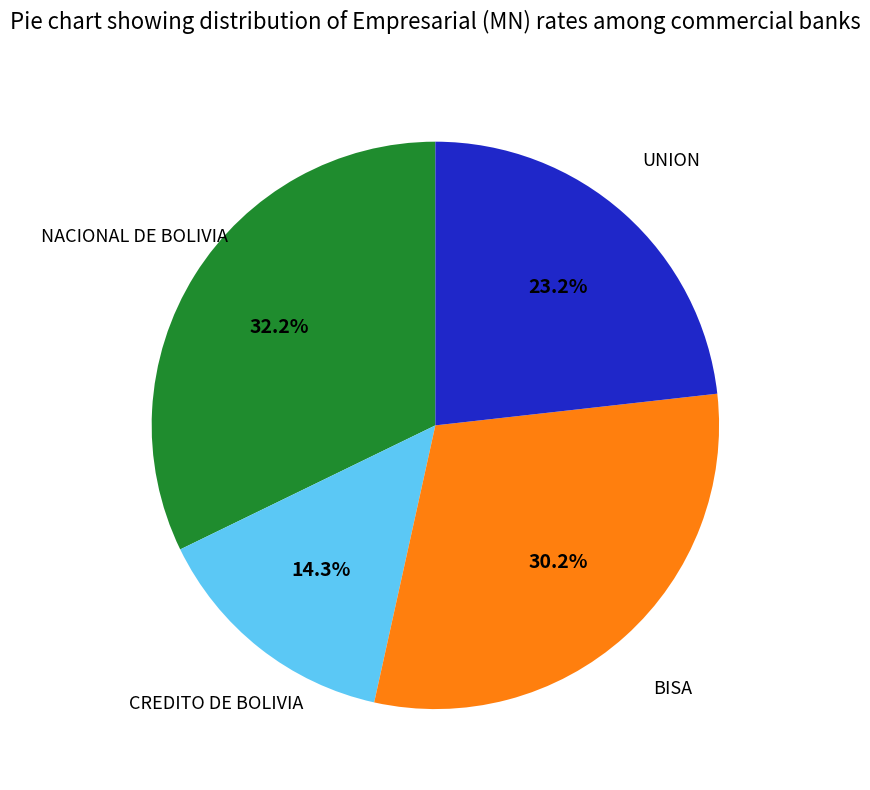

How many segments does this pie chart have?

4